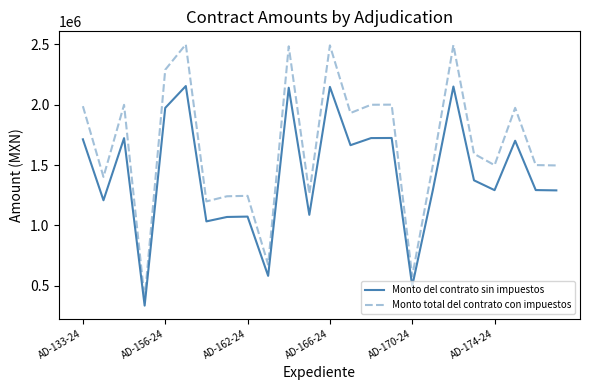

Which series has the largest total across all categories?

Monto total del contrato con impuestos